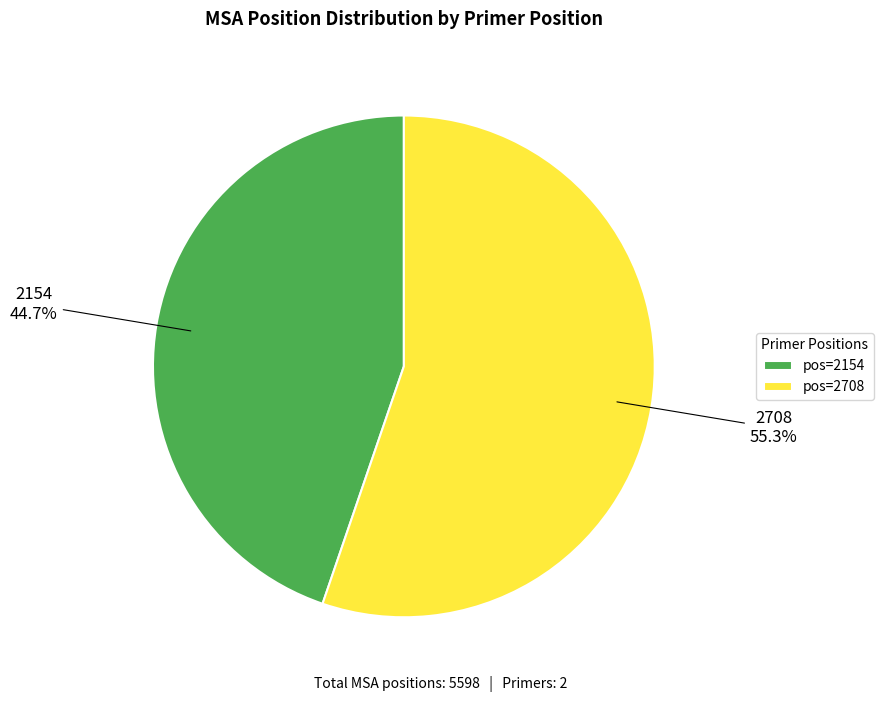

To the nearest percent, what is the difference between the largest and smallest slice percentages?

11%